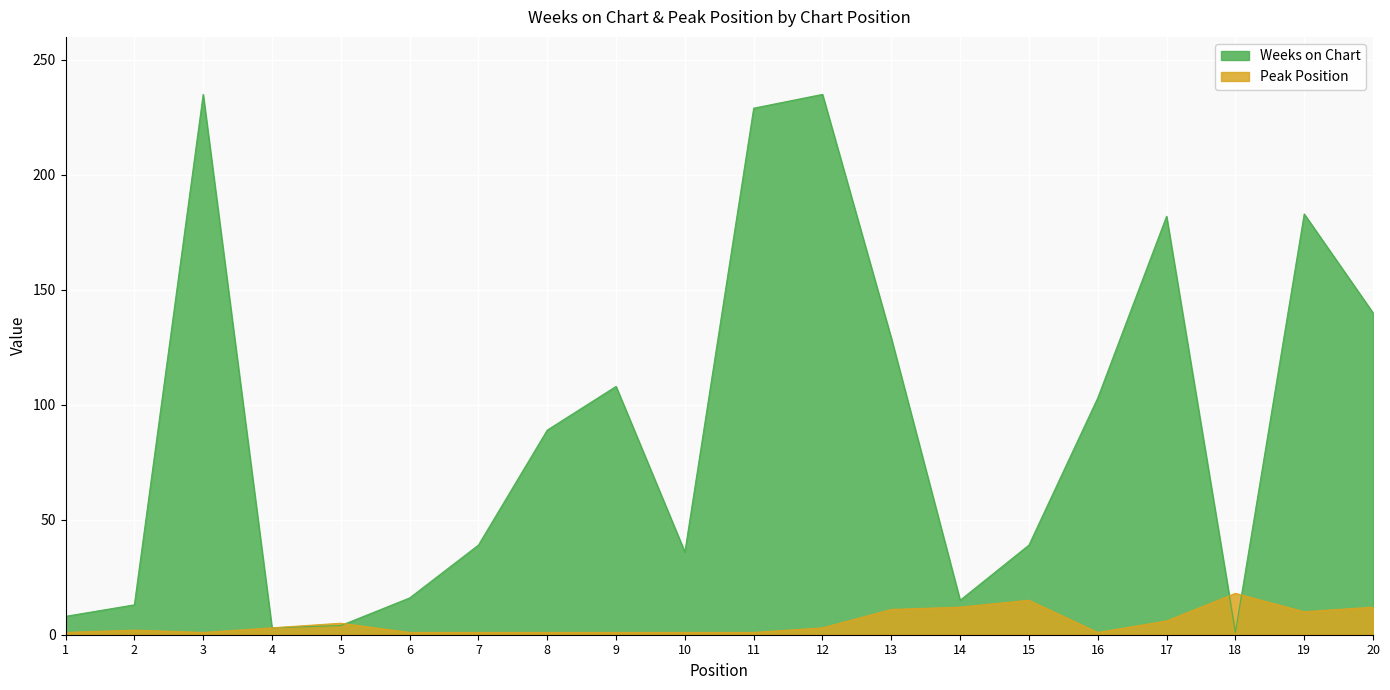

What are all the series names shown in the legend?

Weeks on Chart, Peak Position